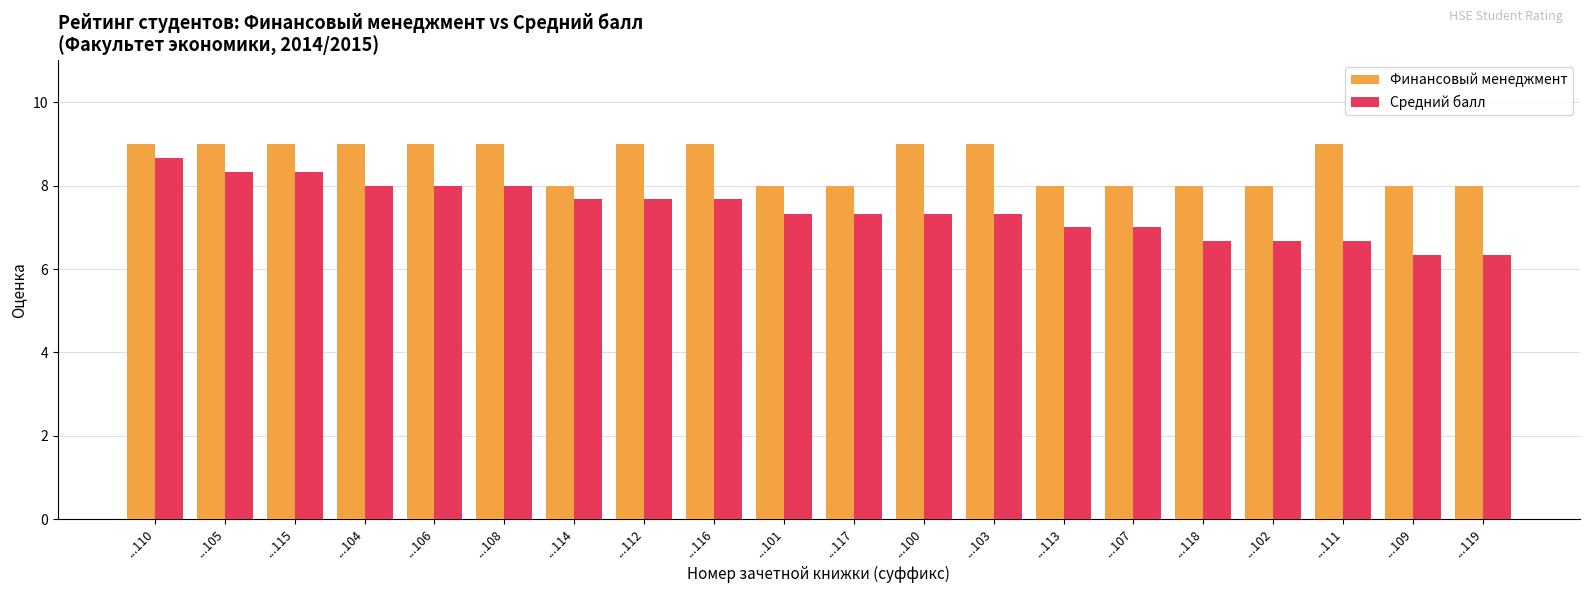

Is it true that Средний балл equals 7.7 at ...112?

True